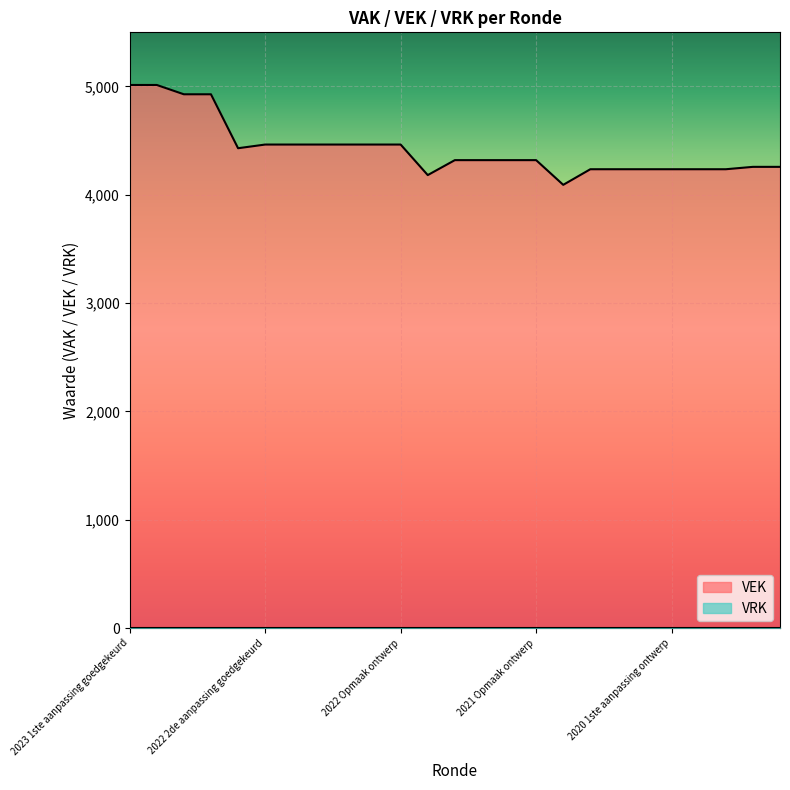

Reading left to right, list all the values displayed in this chart.

5014	5014	4928	4928	4430	4464	4464	4464	4464	4464	4464	4182	4320	4320	4320	4320	4092	4236	4236	4236	4236	4236	4236	4258	4258